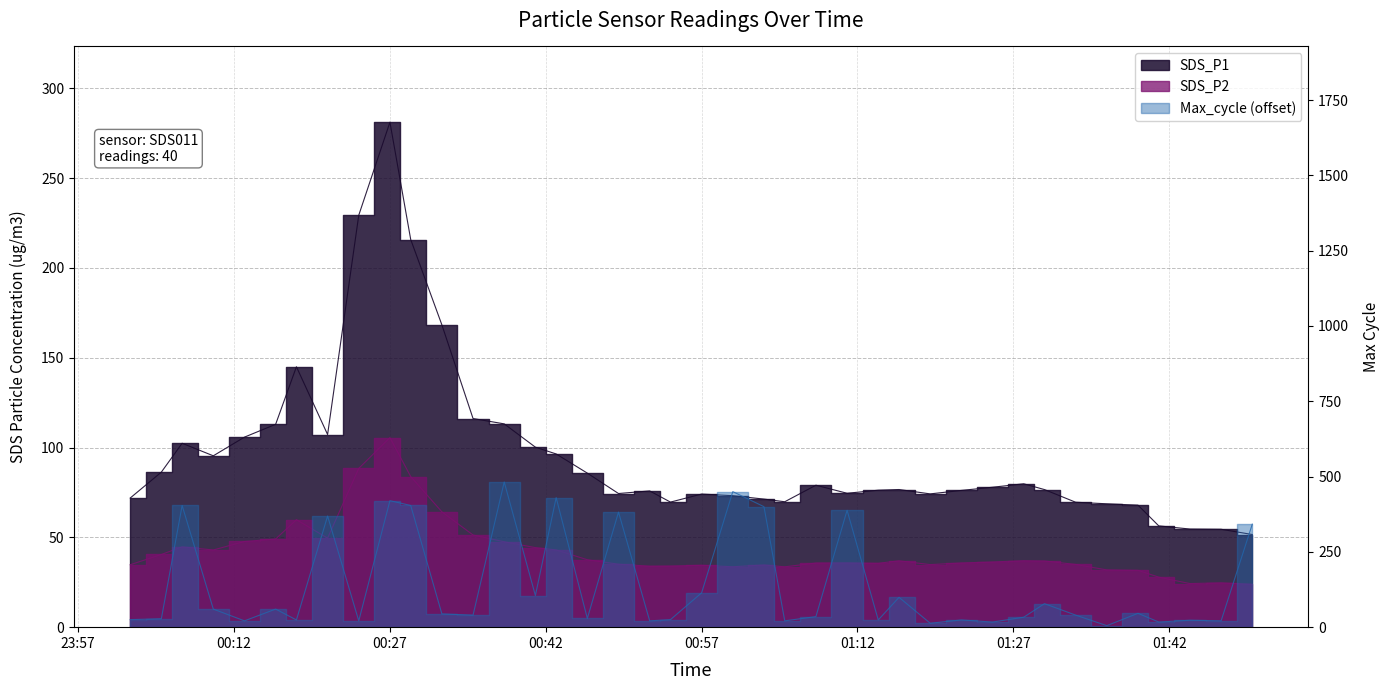

Is it true that SDS_P2 equals 70.2 at 2023/02/09 00:41?

False